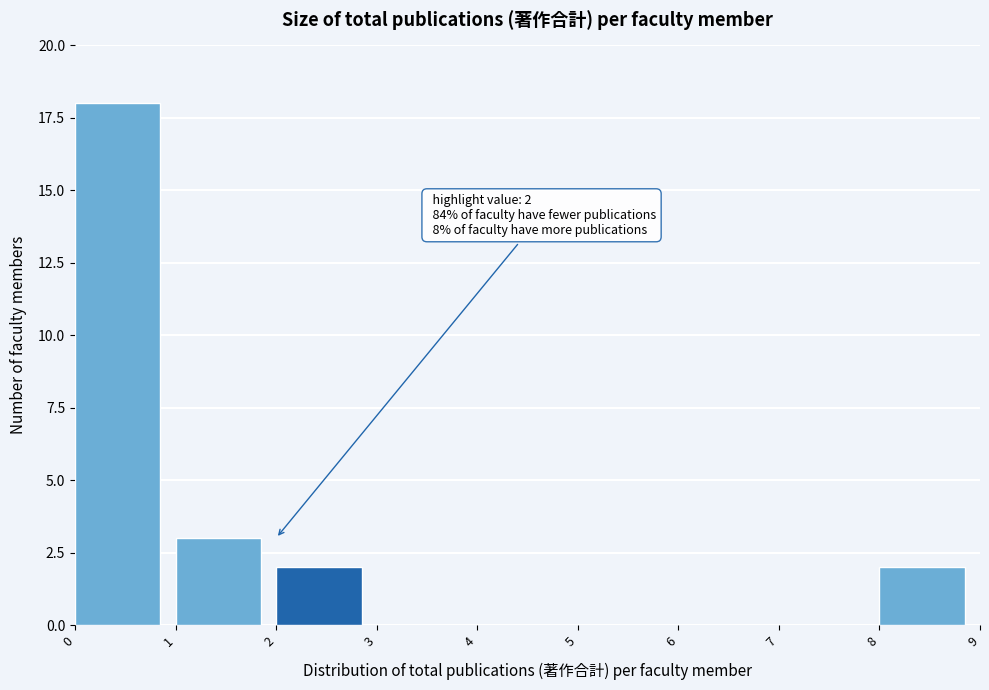

Over which range of the x-axis is the bar tallest?

0 to 1